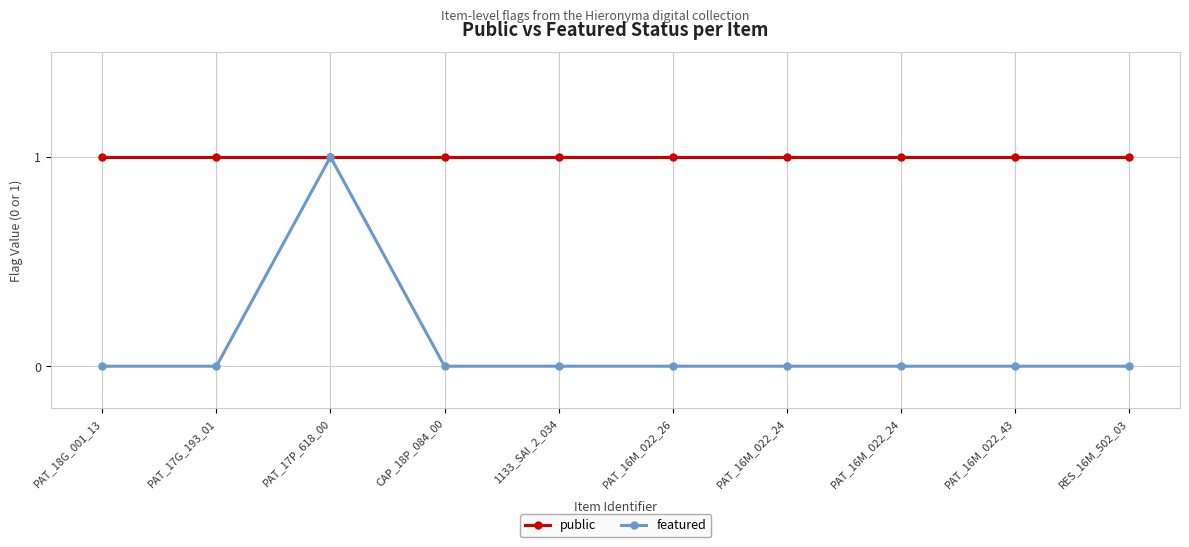

How many series are shown in this chart?

2